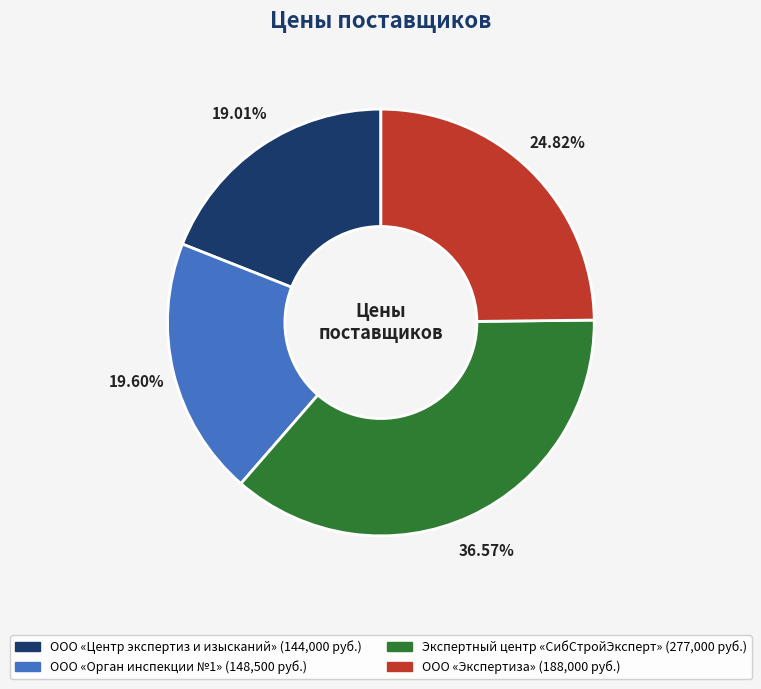

What is the ratio of the value at ООО «Орган инспекции №1» to the value at ООО «Центр экспертиз и изысканий»?

1.0